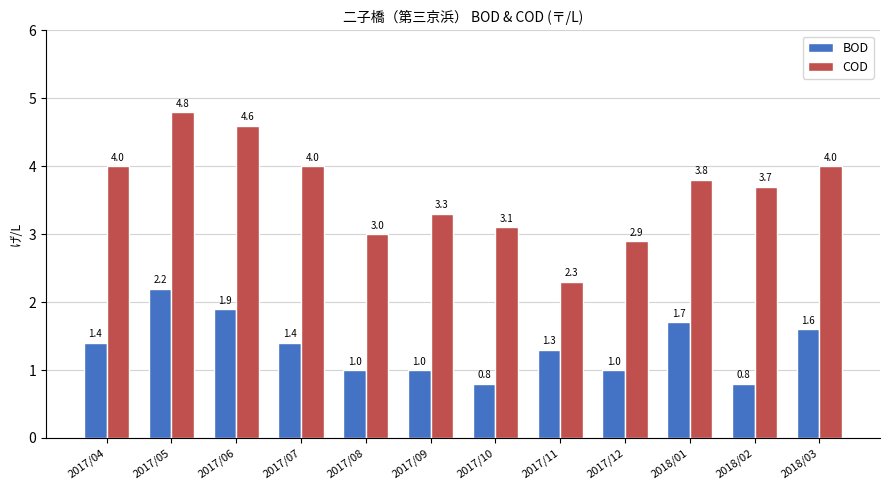

Read the COD value at 2017/10.

3.1